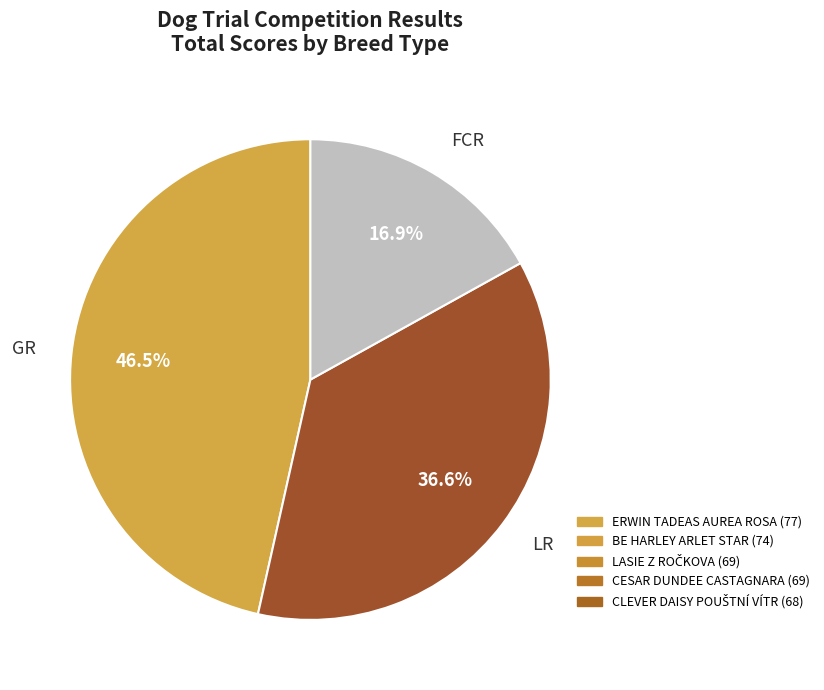

Rank the categories by value from highest to lowest.

GR, LR, FCR